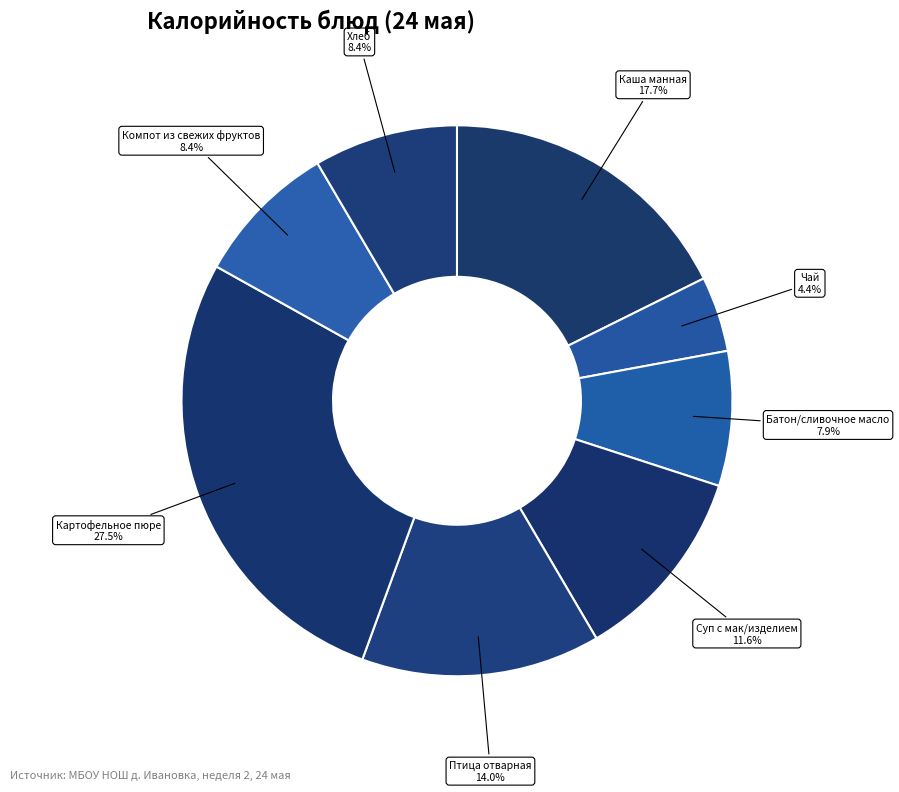

Count the number of slices in the pie.

8